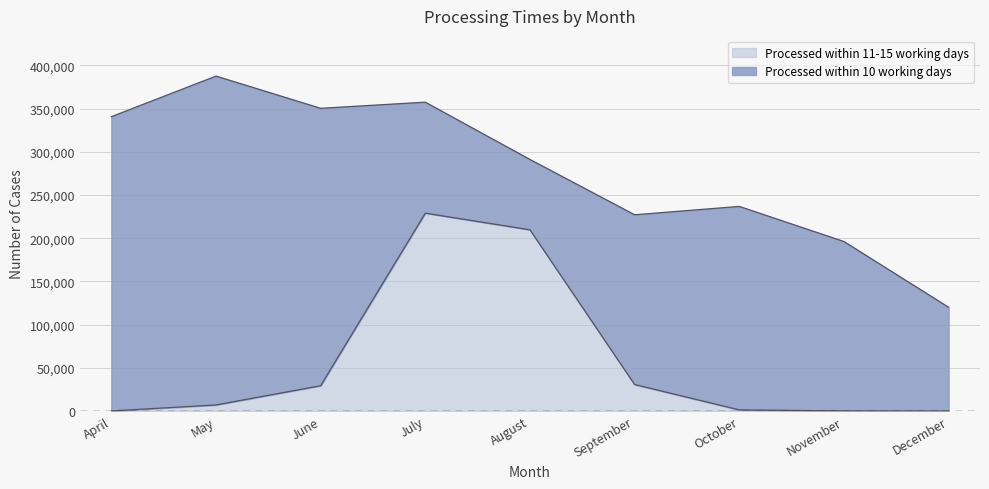

The chart shows a value of 29343 at June. True or false?

True